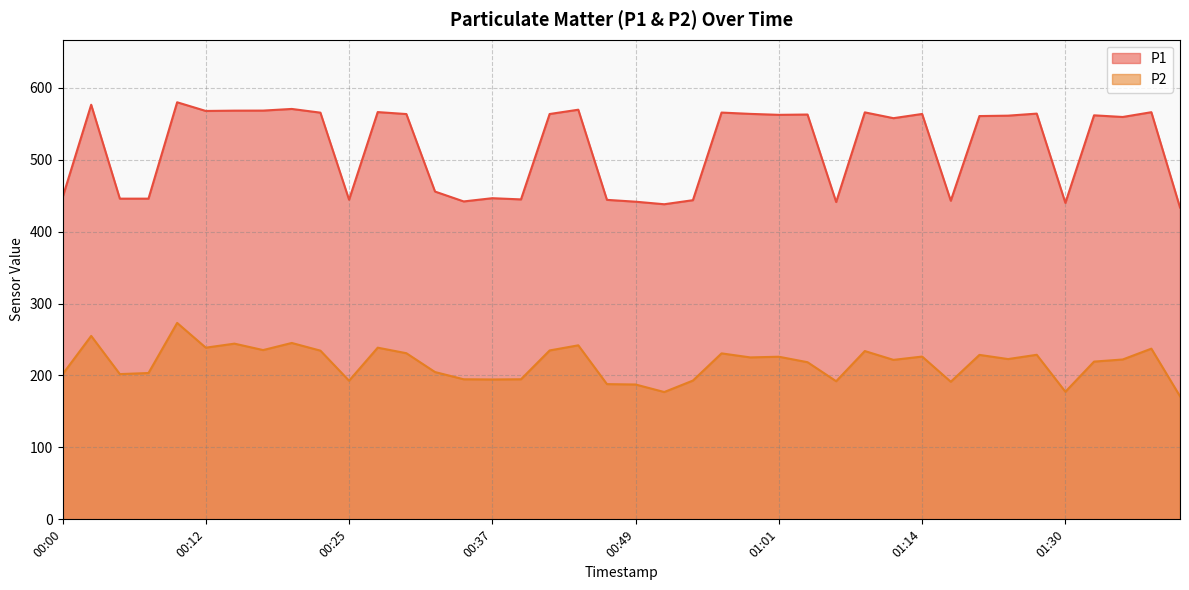

Between 00:30 and 01:40, which is larger?

00:30